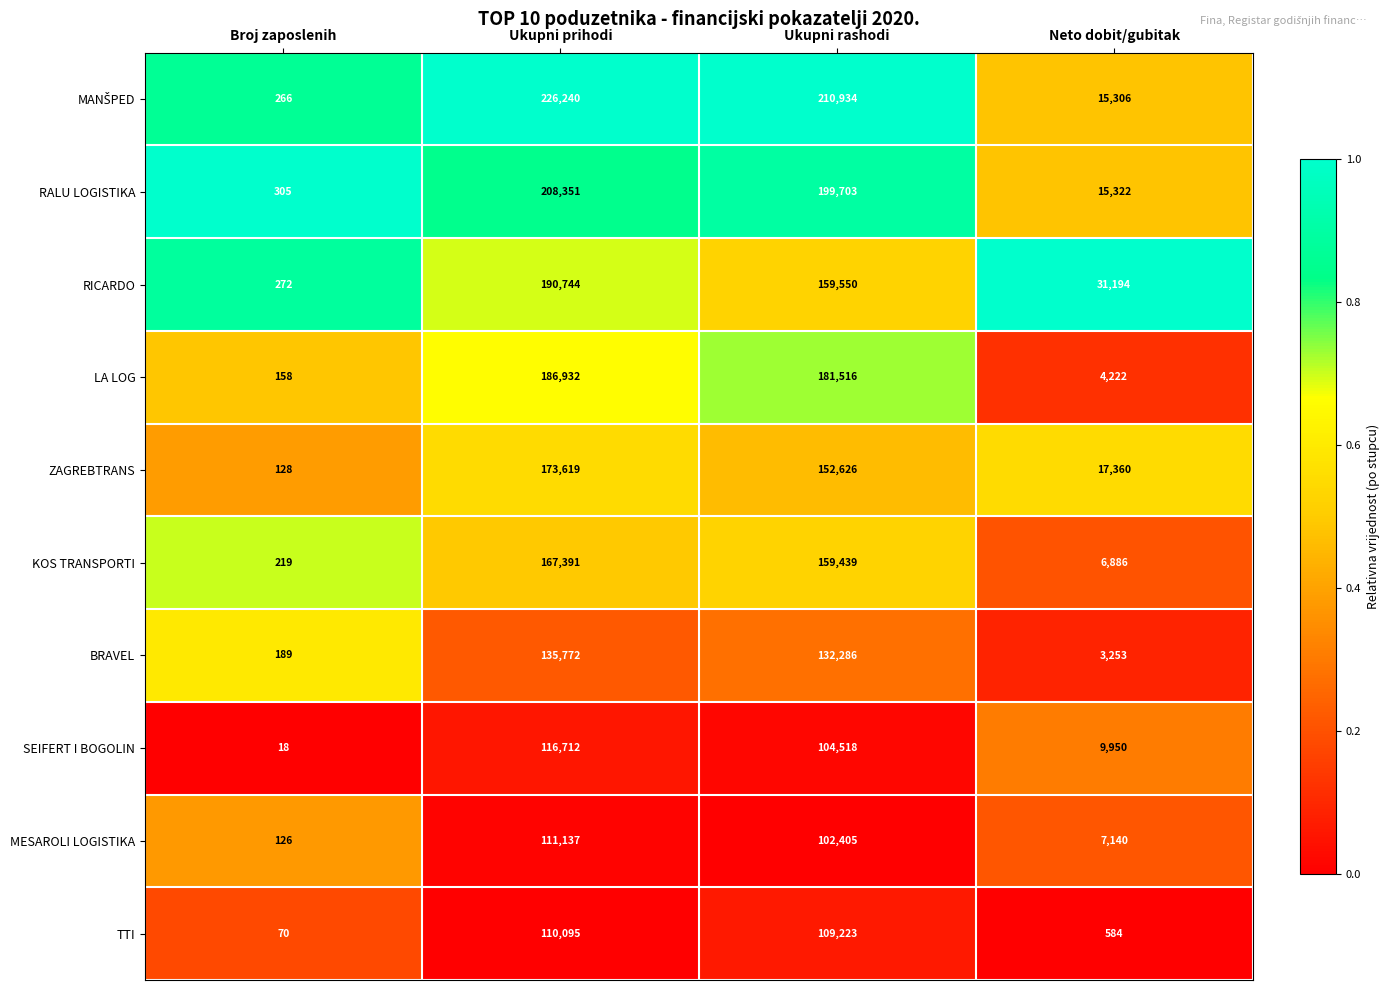

What is the total value across all series at Ukupni prihodi?

1626993